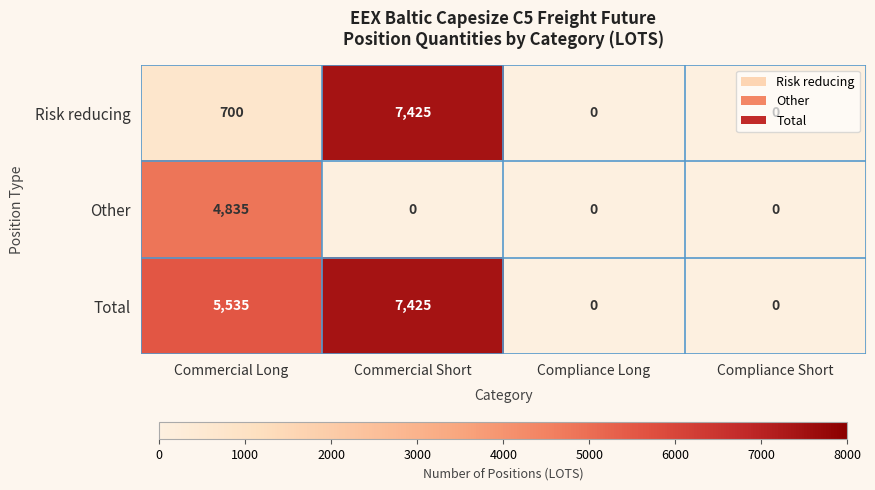

What is the difference between the second highest and minimum values in the Total series?

5535